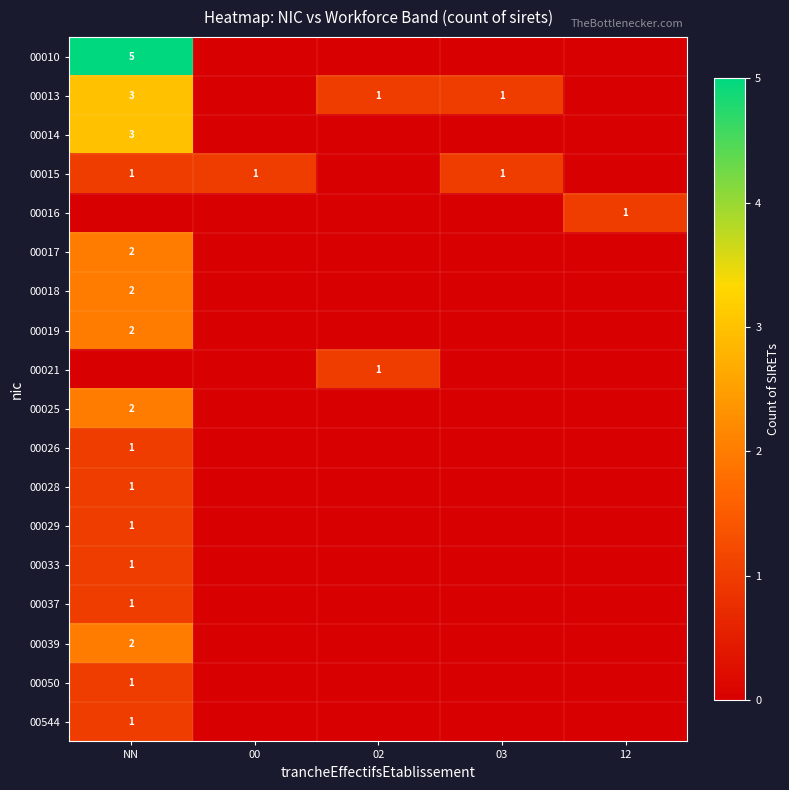

The 00010 series shows 1 at NN. True or false?

False